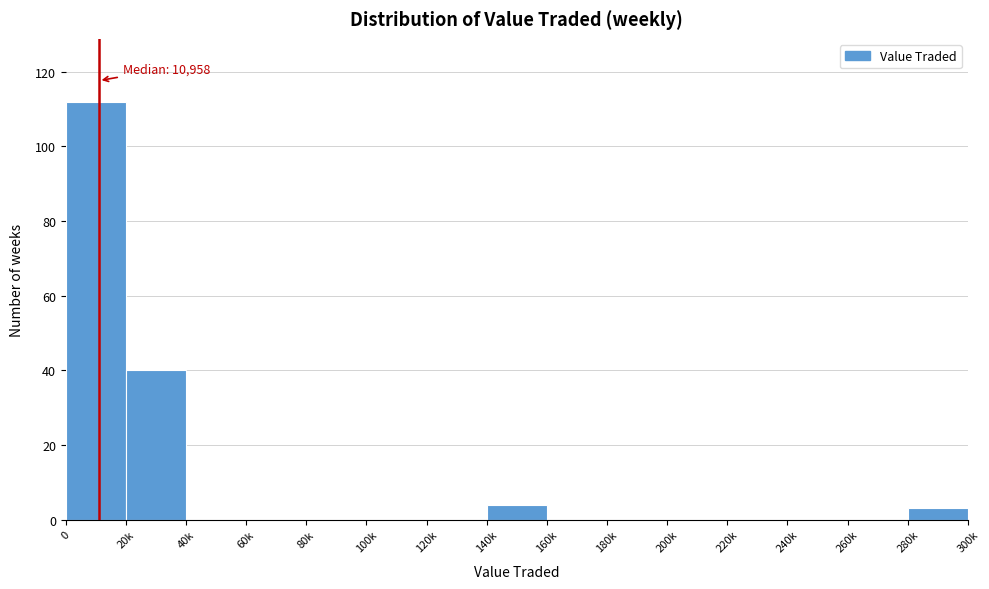

Reading right to left, extract all data points from this chart.

280k=3	260k=0	240k=0	220k=0	200k=0	180k=0	160k=0	140k=4	120k=0	100k=0	80k=0	60k=0	40k=0	20k=40	0=112